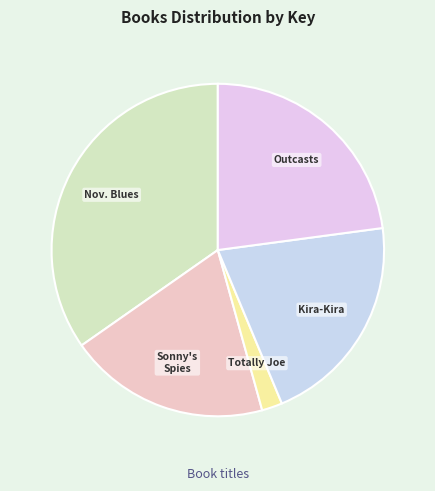

True or false: Outcasts accounts for 23% of the total.

True